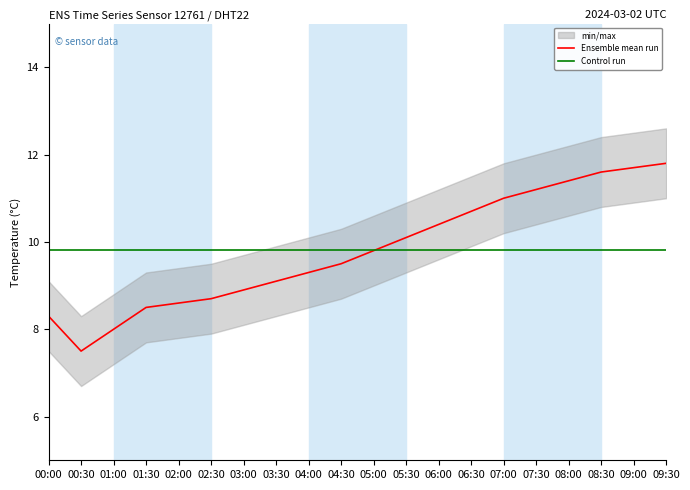

What is the highest value of the Ensemble mean run series?

11.8